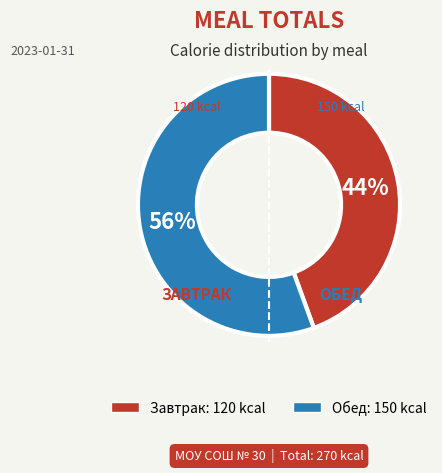

Is it true that Обед is 56% of the pie?

True